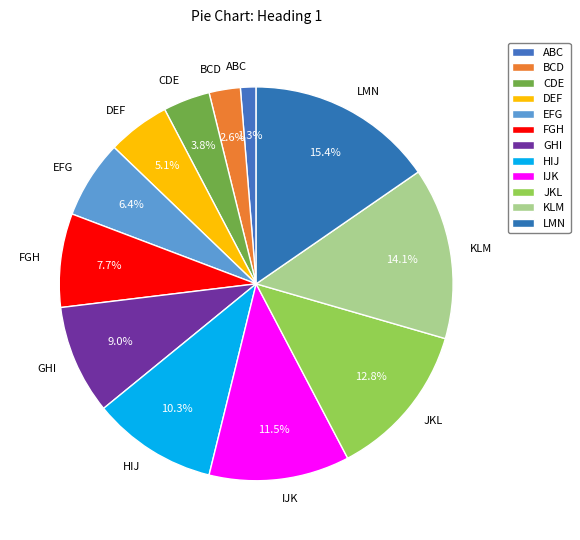

What percentage is NOT represented by FGH?

92.3%